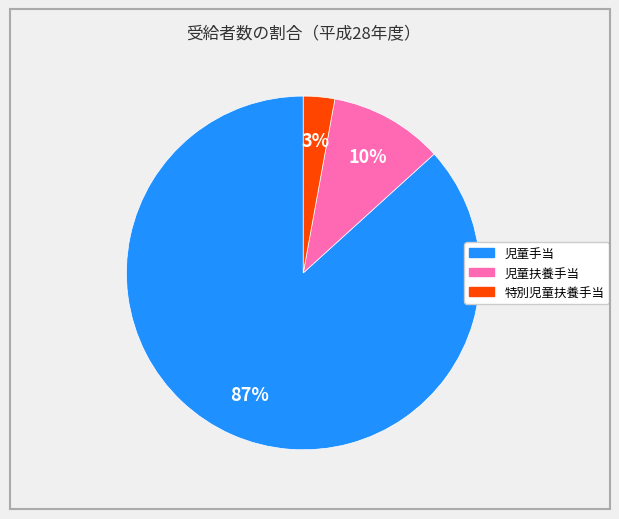

True or false: 児童手当 accounts for 81% of the total.

False